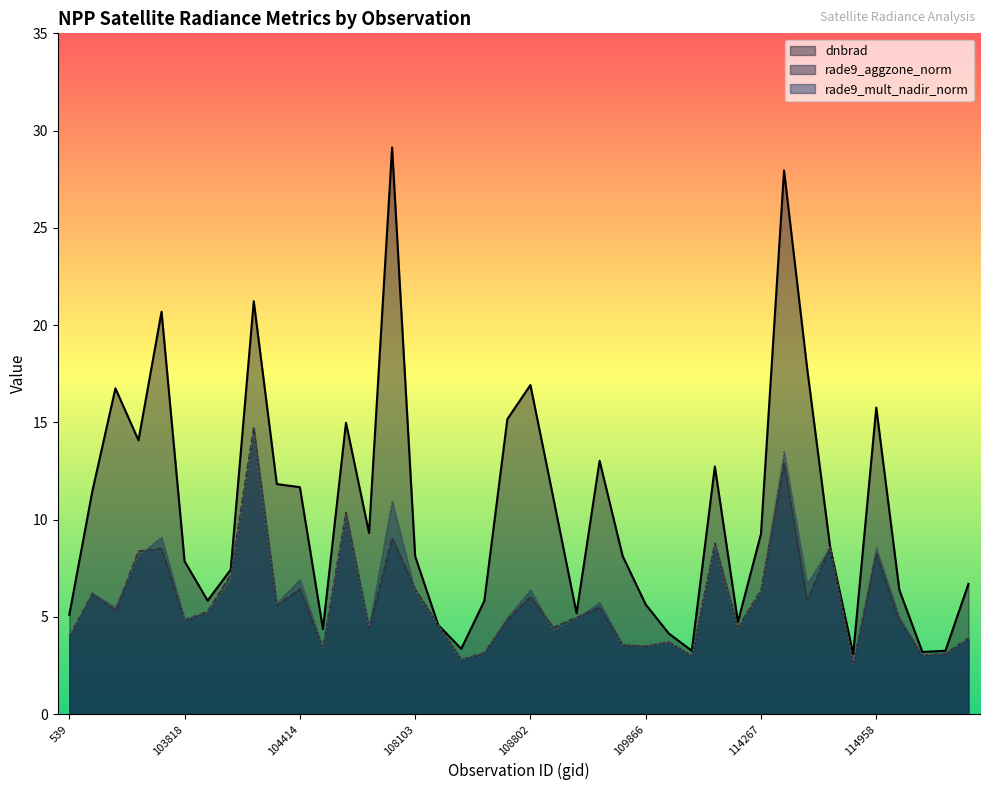

What is the smallest value displayed?

2.6